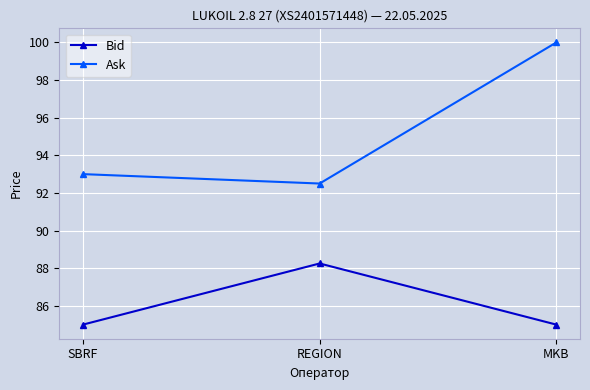

What is the average value of the Ask series?

95.2